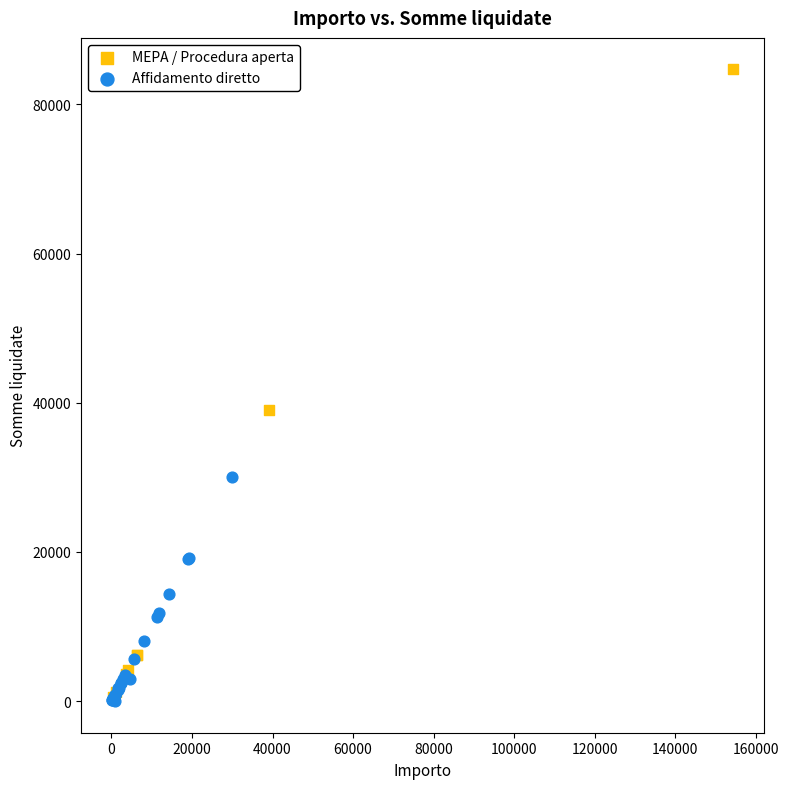

Which series contains the highest Y value?

MEPA / Procedura aperta